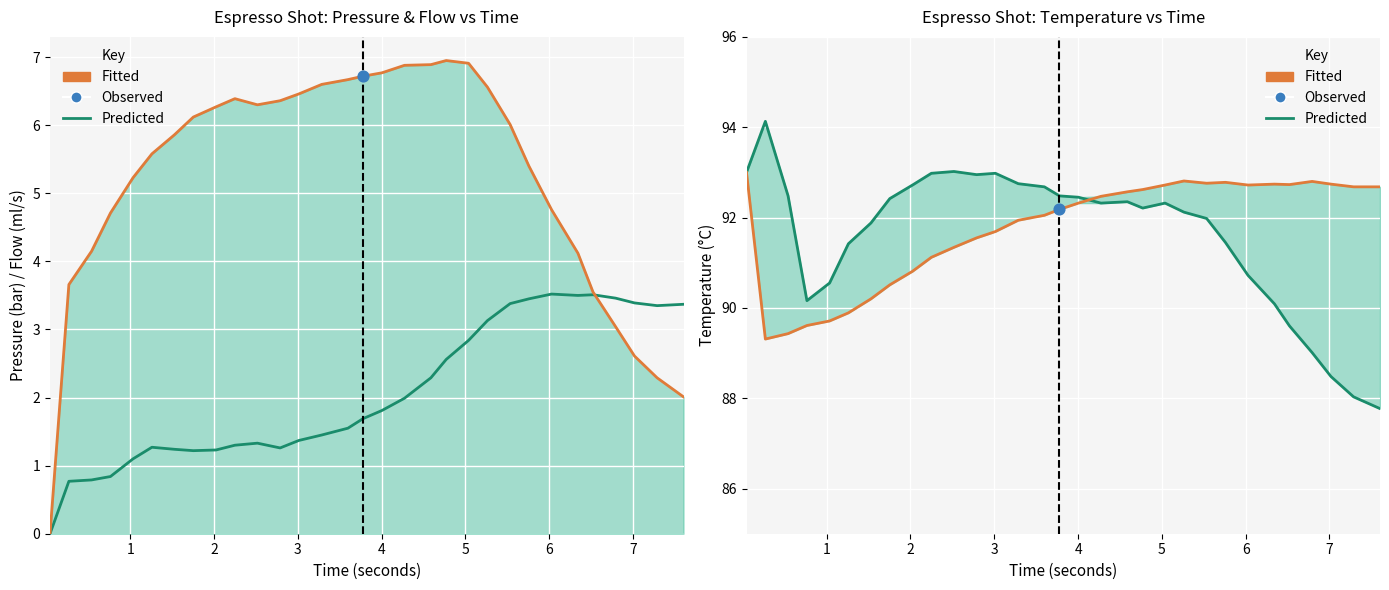

At how many categories does at least one series exceed 77?

31